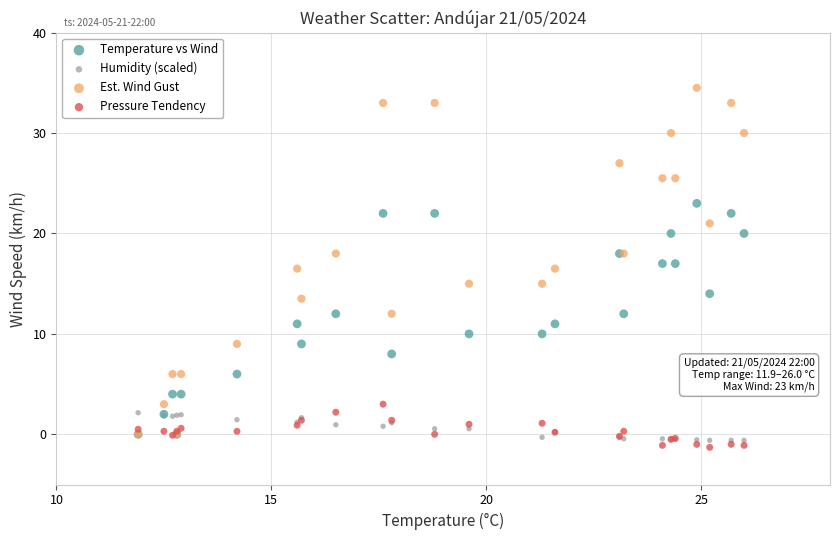

What are all the series names shown in the legend?

Temperature vs Wind, Humidity (scaled), Est. Wind Gust, Pressure Tendency